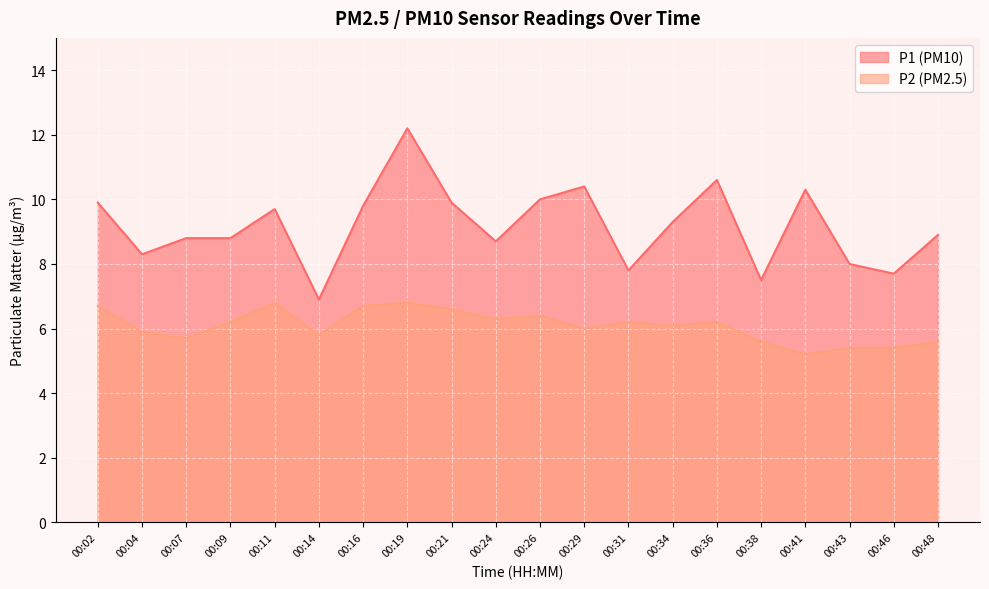

The P1 series shows 9.9 at 00:21. True or false?

True